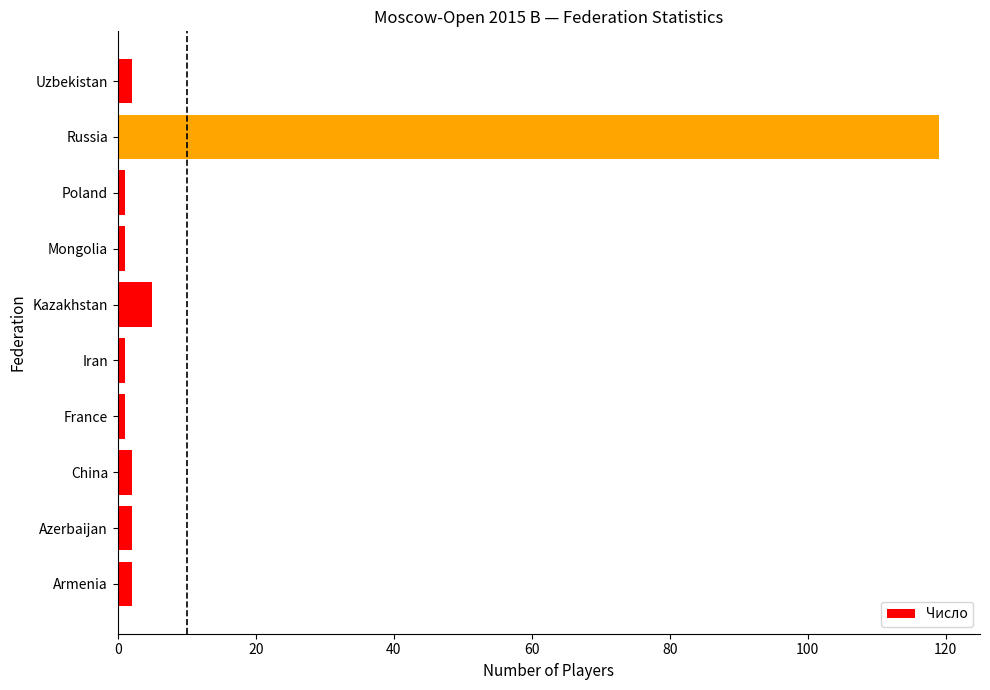

At which label is the value closest to 60?

Kazakhstan